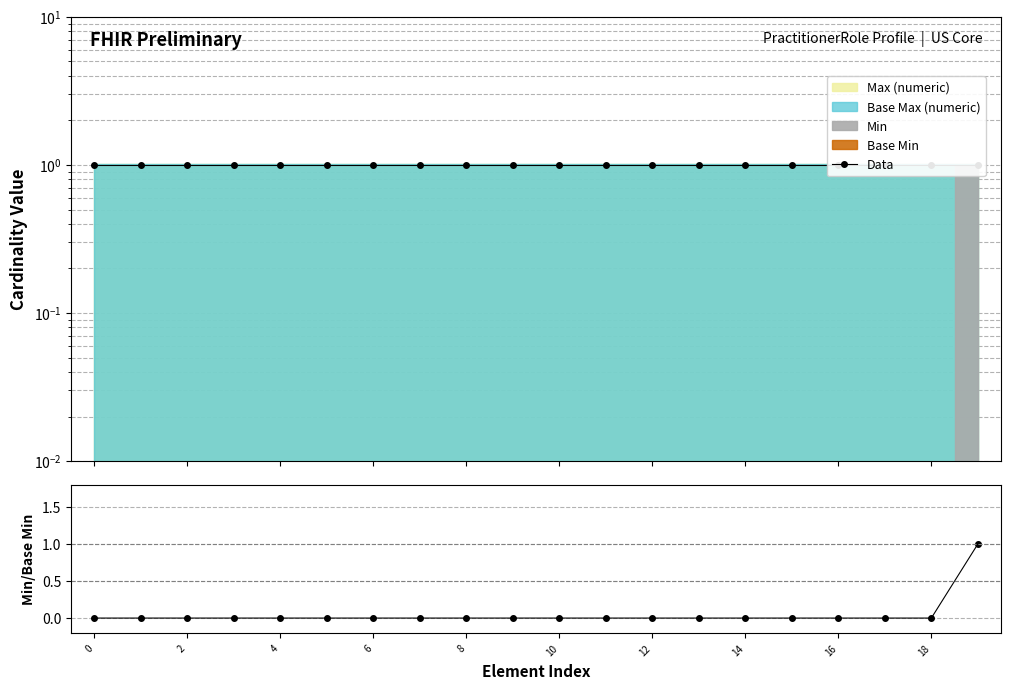

True or false: Min/Base Min and Data cross at least once.

False